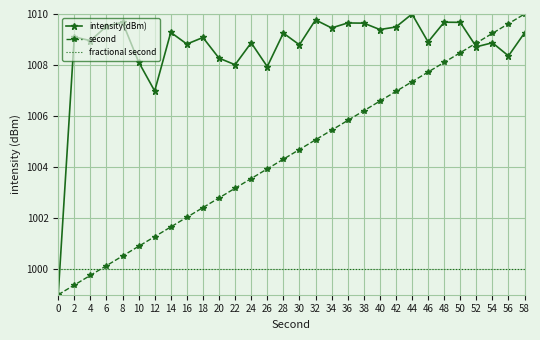

Rank the series at 8 from lowest to highest value.

fractional second, second, intensity(dBm)